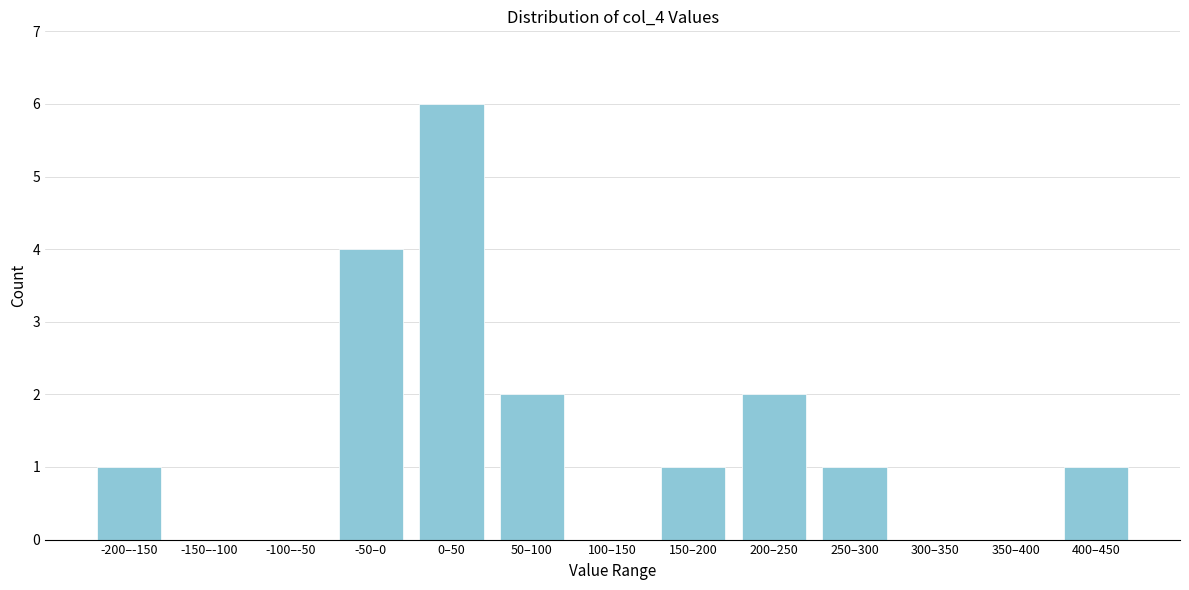

Reading right to left, extract all data points from this chart.

400–450=1	350–400=0	300–350=0	250–300=1	200–250=2	150–200=1	100–150=0	50–100=2	0–50=6	-50–0=4	-100–-50=0	-150–-100=0	-200–-150=1